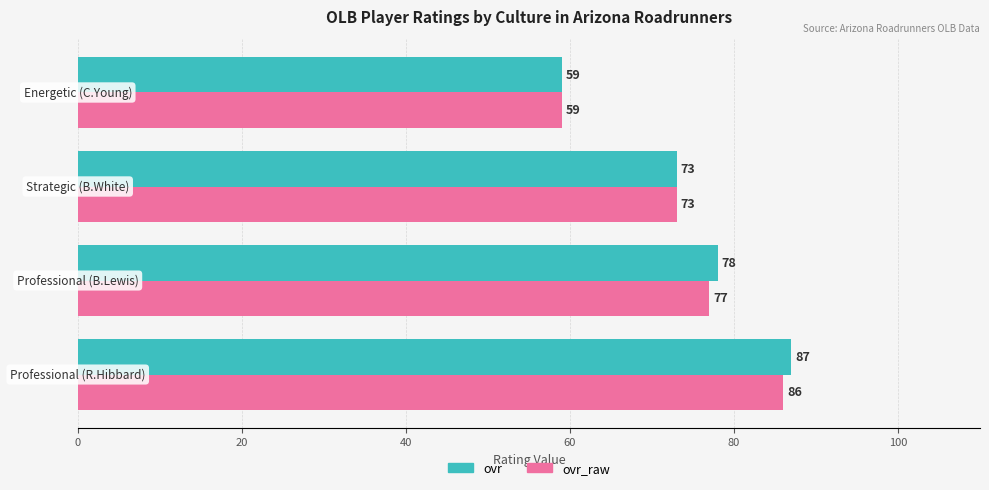

What is the minimum value for ovr?

59